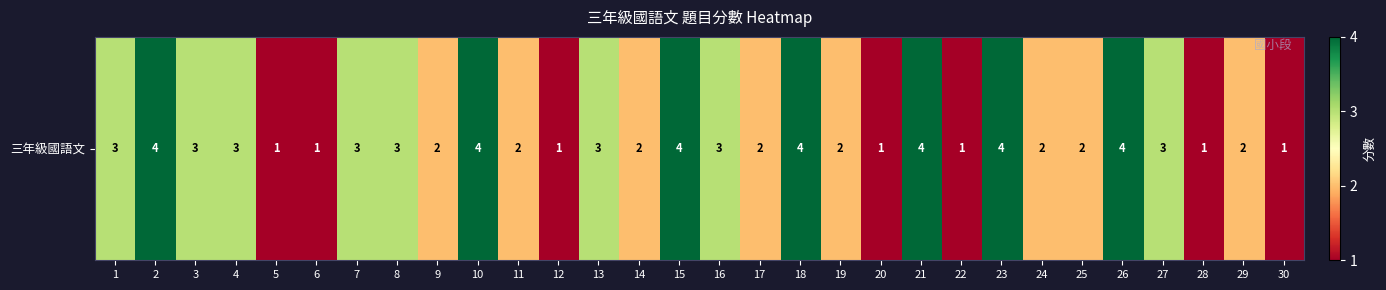

Reading right to left, extract all data points from this chart.

30=1	29=2	28=1	27=3	26=4	25=2	24=2	23=4	22=1	21=4	20=1	19=2	18=4	17=2	16=3	15=4	14=2	13=3	12=1	11=2	10=4	9=2	8=3	7=3	6=1	5=1	4=3	3=3	2=4	1=3